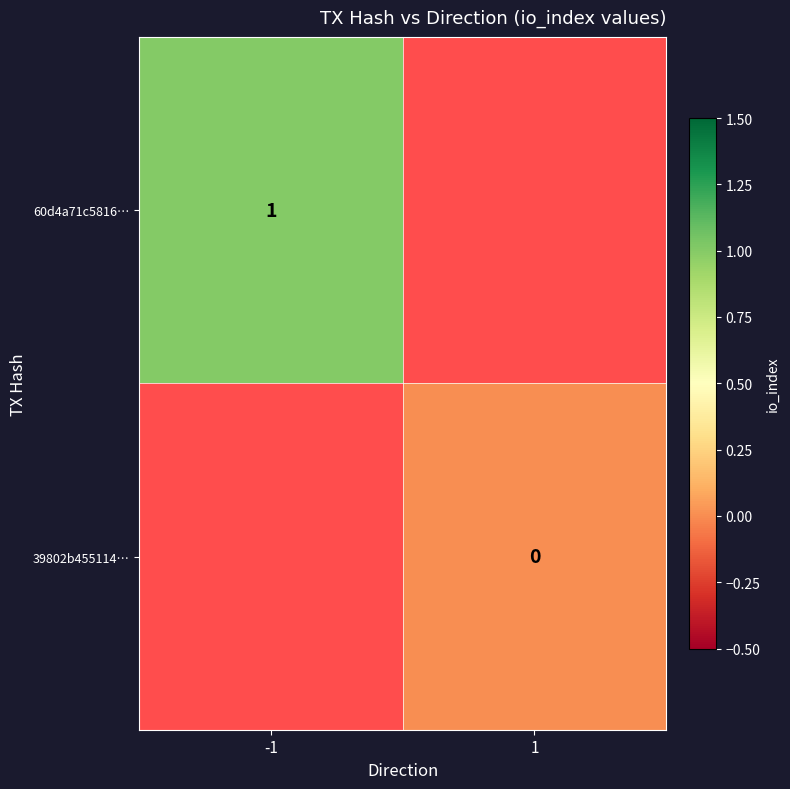

The value of 60d4a71c5816… at -1 is 2. True or false?

False